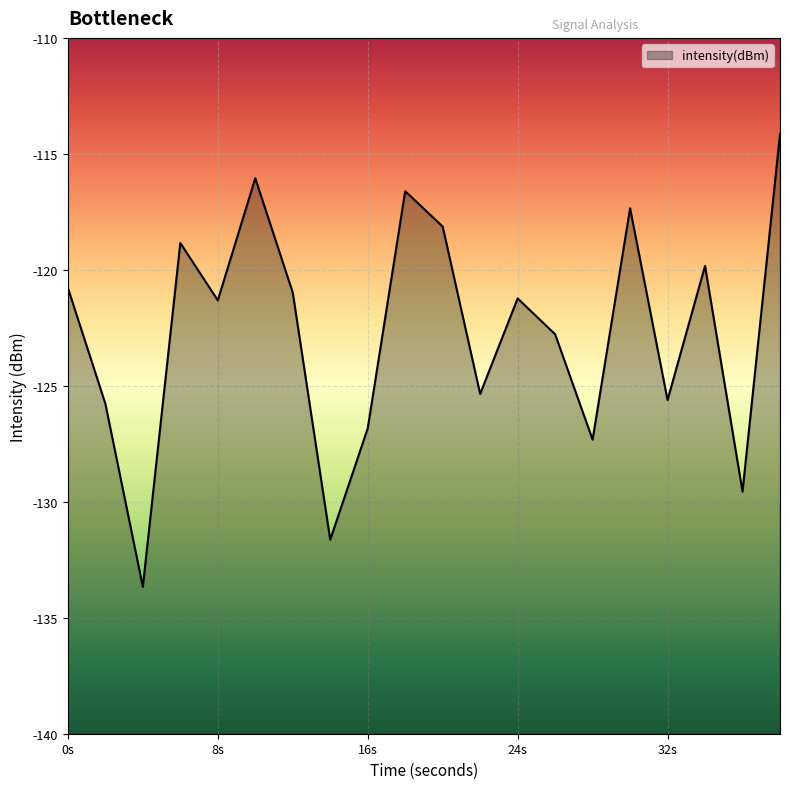

How many interior local peaks (higher than both neighbors) does the data have?

6